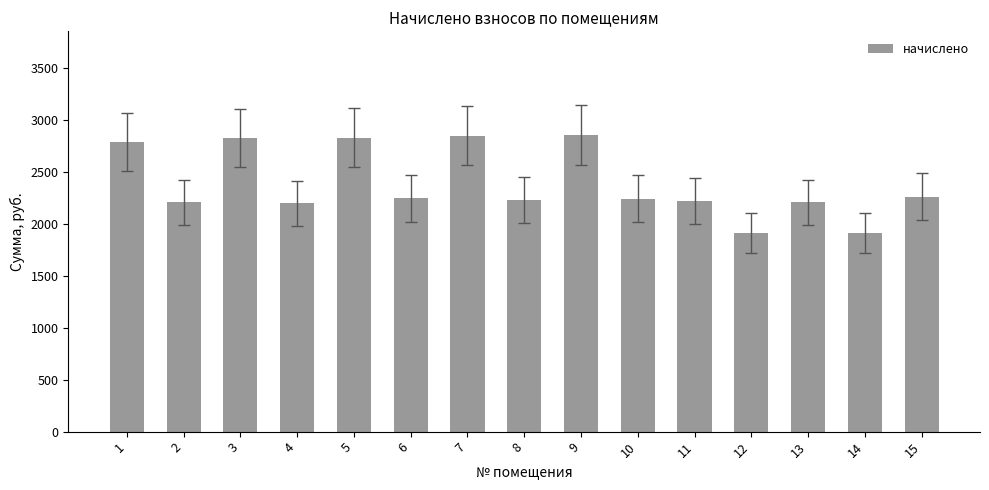

What is the minimum value shown in the chart?

1911.2